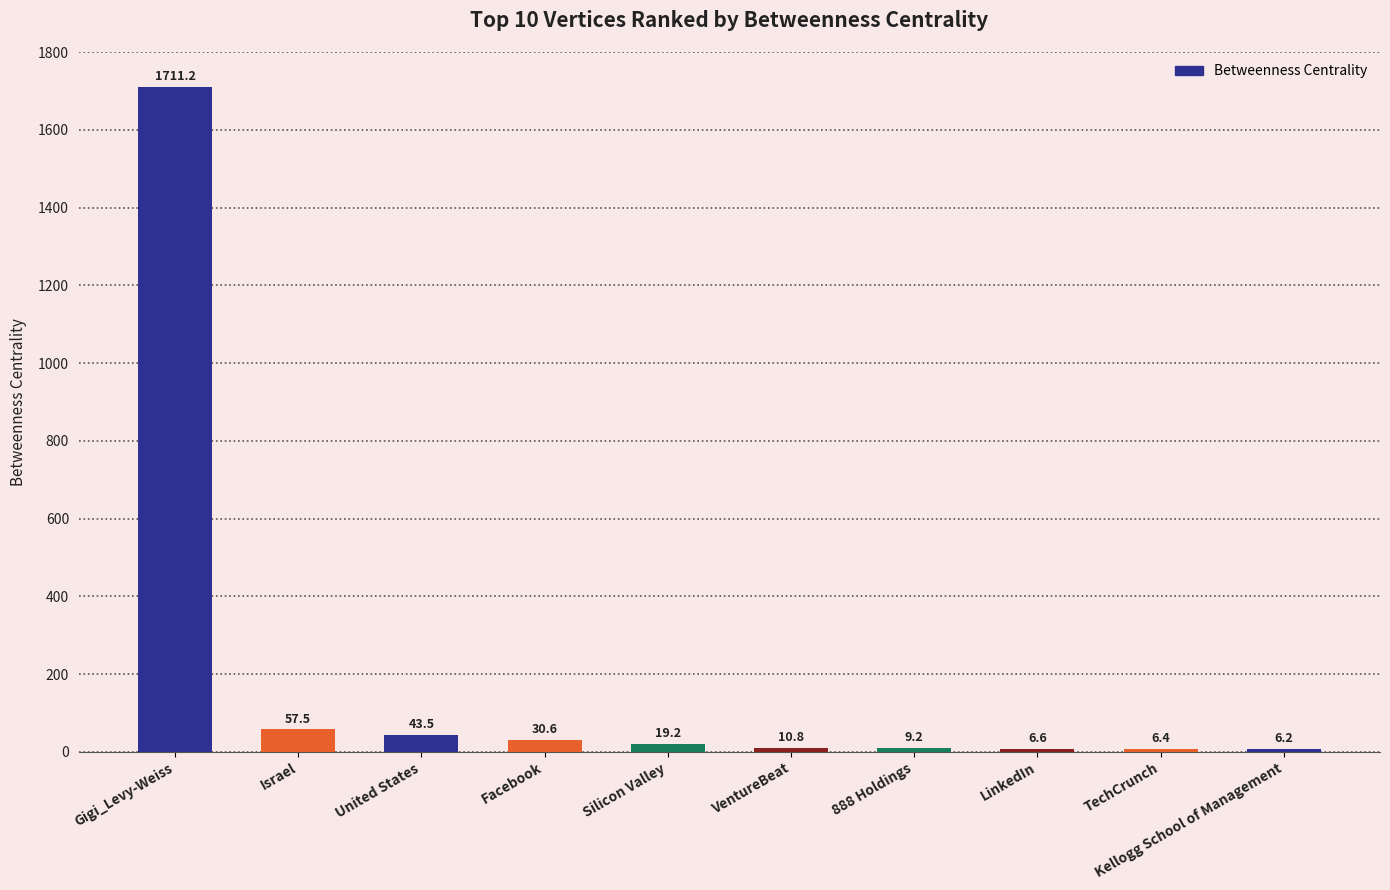

What is the approximate value at Gigi_Levy-Weiss?

1711.2